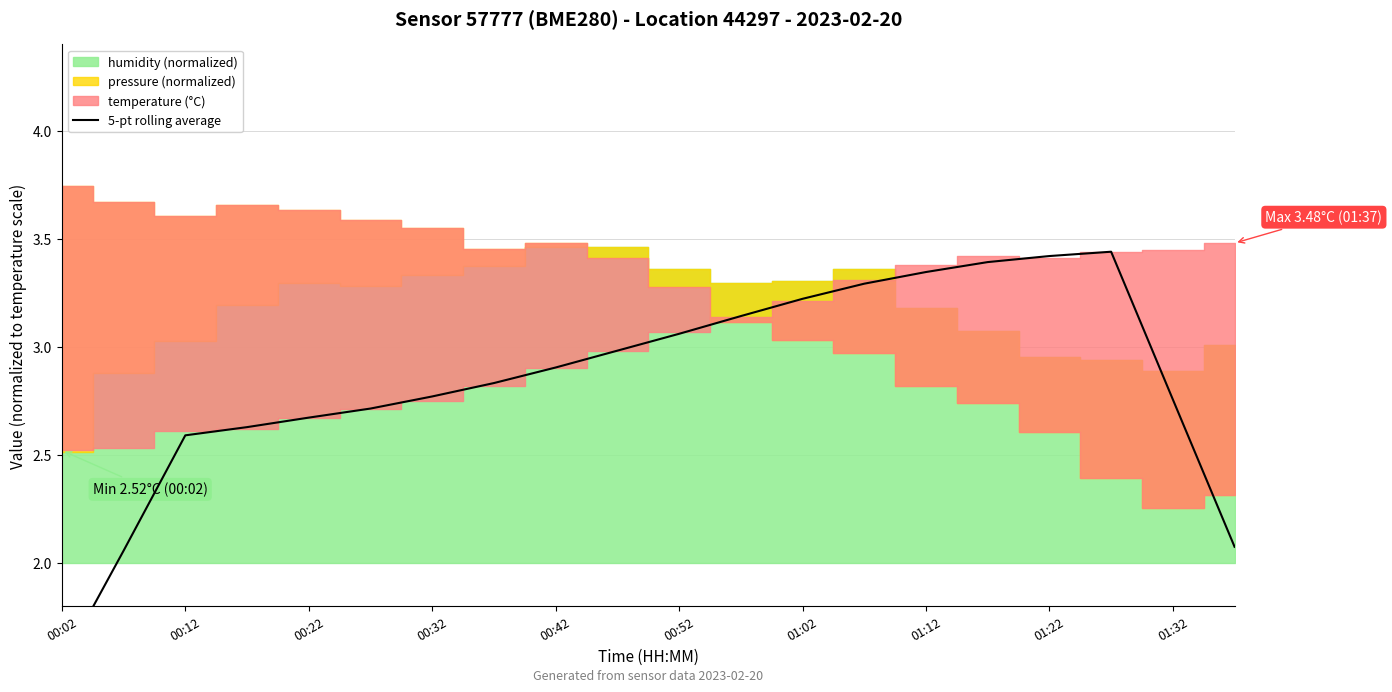

How many data points are less than 2?

1